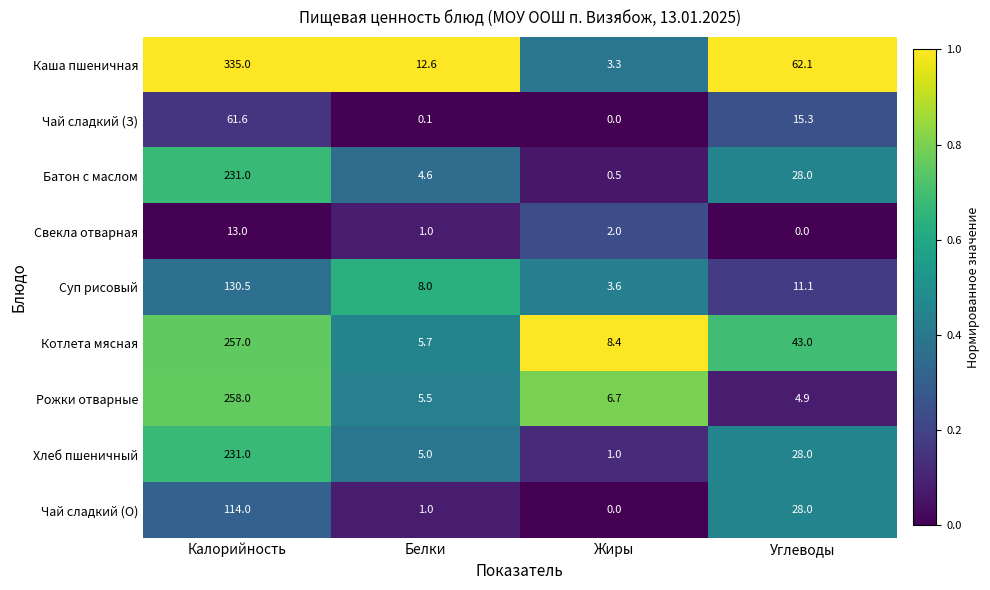

The value of Рожки отварные at Белки is 5.5. True or false?

True